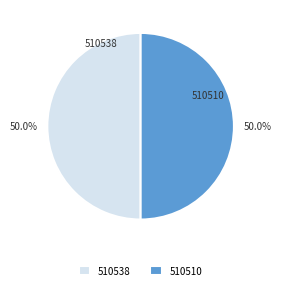

To the nearest percent, what is the average slice percentage?

50%